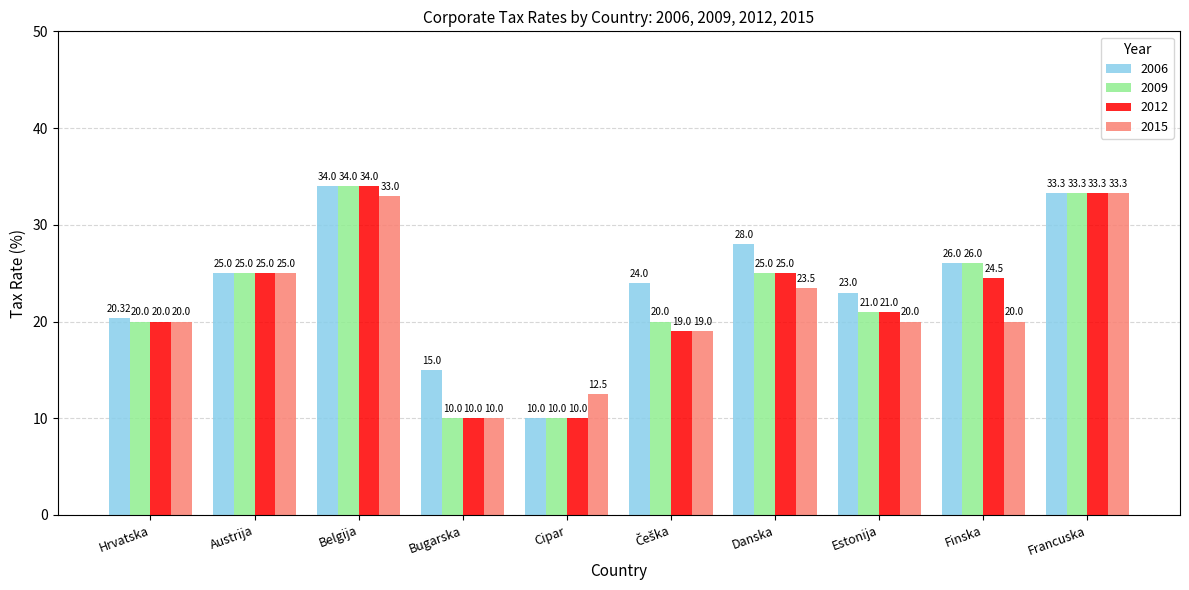

What is the difference between the maximum and second lowest values in the 2015 series?

20.8